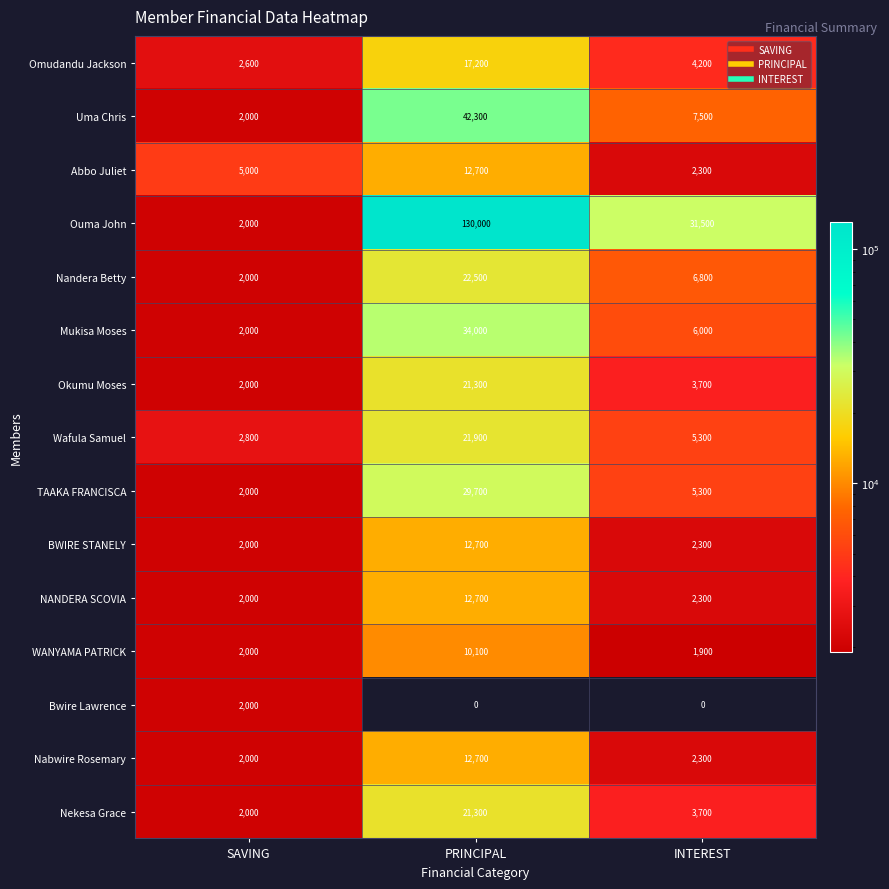

What is the total value across all series at PRINCIPAL?

401100